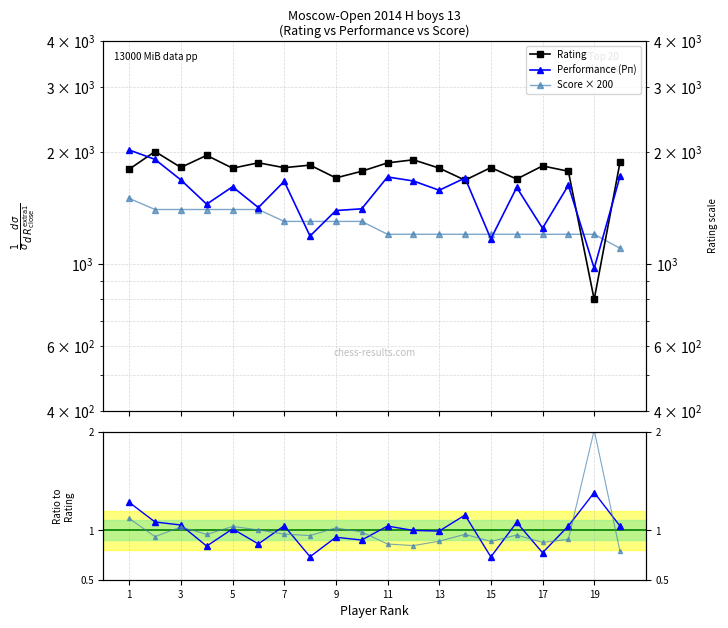

How many intersections are there between Perf/Rating ratio and Score ratio?

10